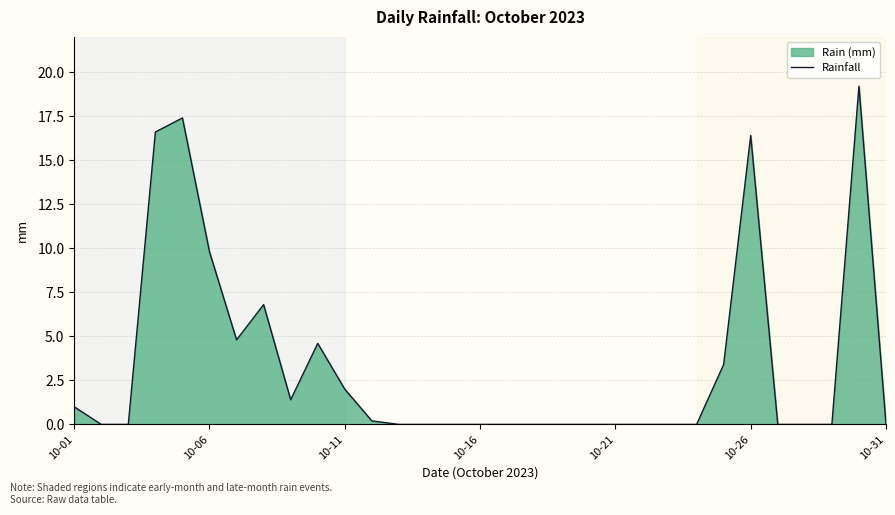

How many lines are shown in the chart?

1